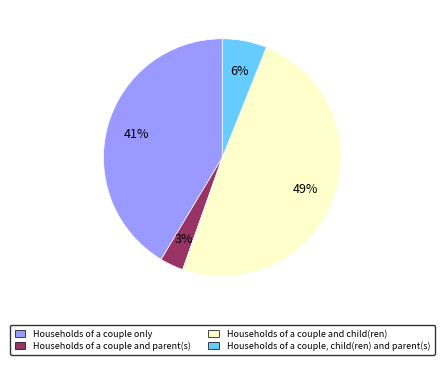

To the nearest percent, what is the average slice percentage?

25%